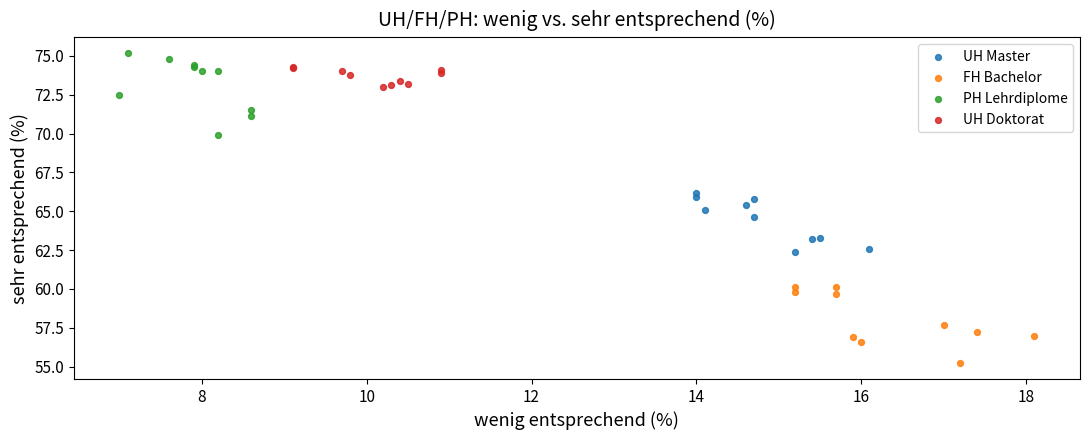

Which series contains the lowest Y value?

FH Bachelor